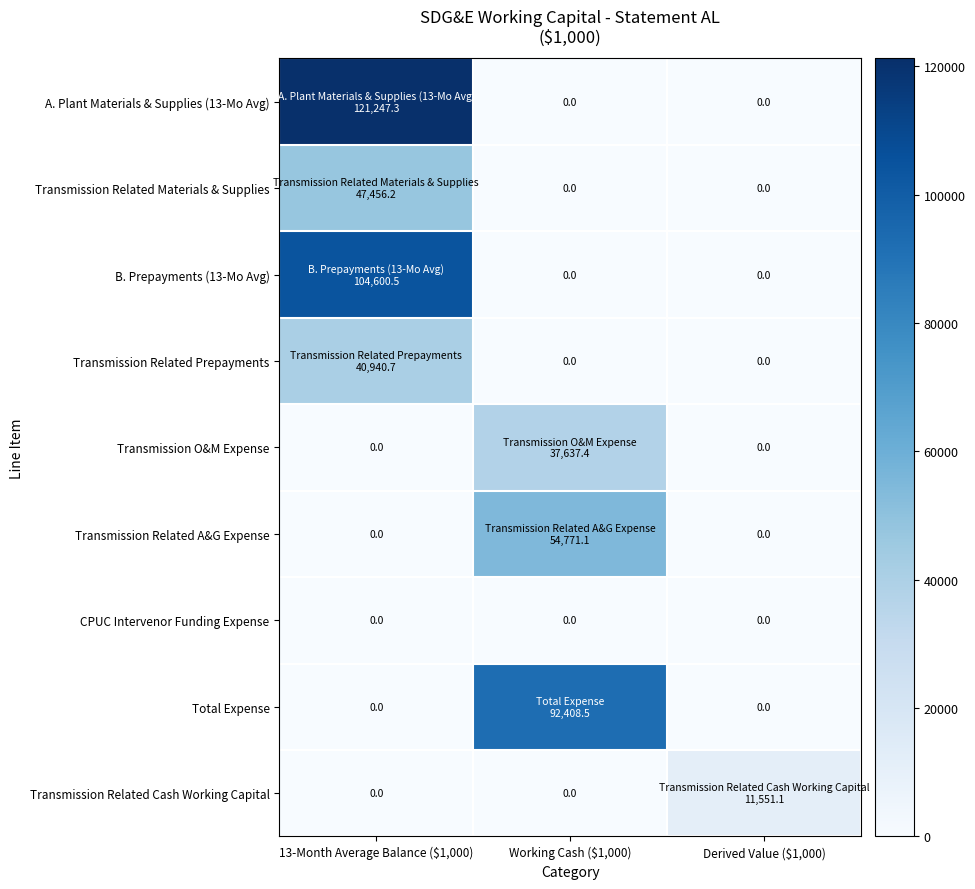

Which series changed the most between Working Cash ($1,000) and Derived Value ($1,000)?

Total Expense